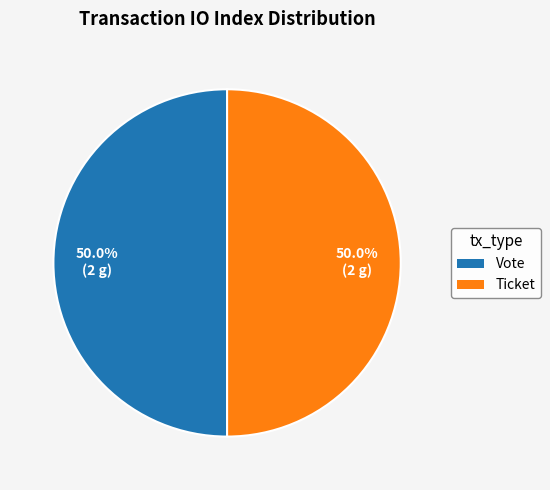

How many segments does this pie chart have?

2